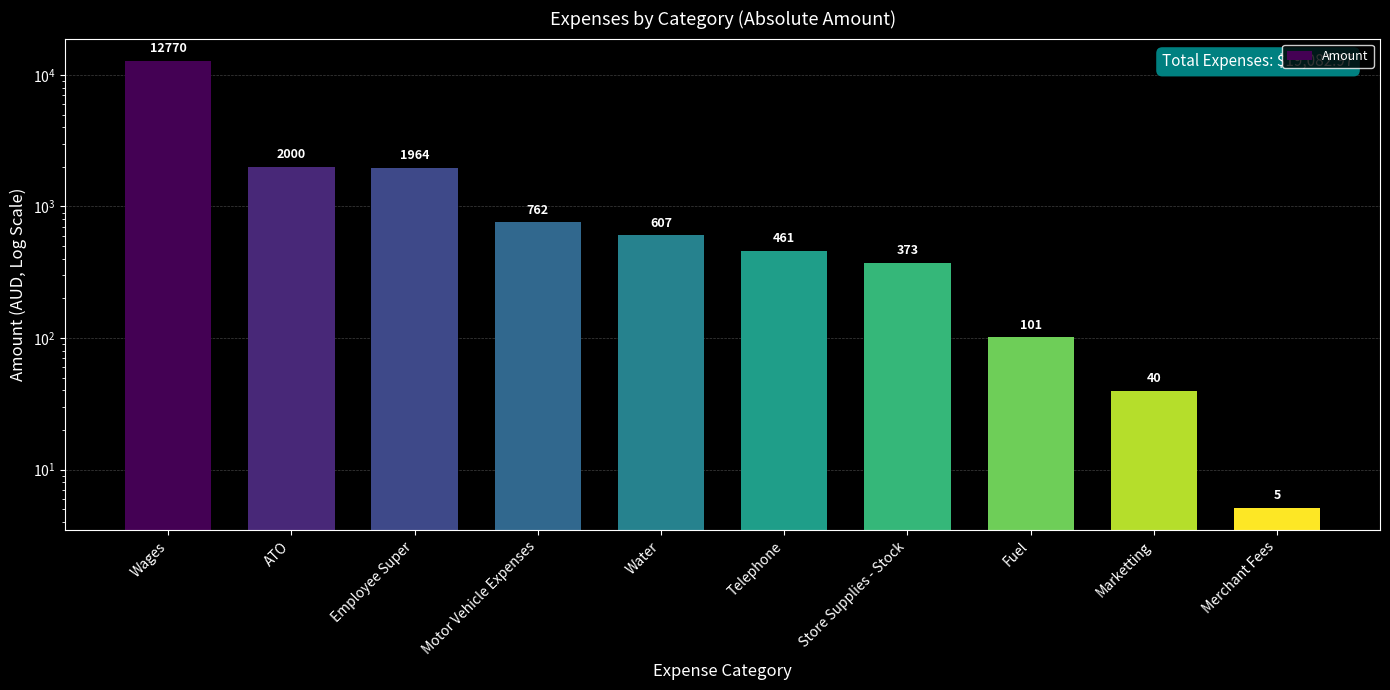

Rank the categories by value from lowest to highest.

Merchant Fees, Marketting, Fuel, Store Supplies - Stock, Telephone, Water, Motor Vehicle Expenses, Employee Super, ATO, Wages